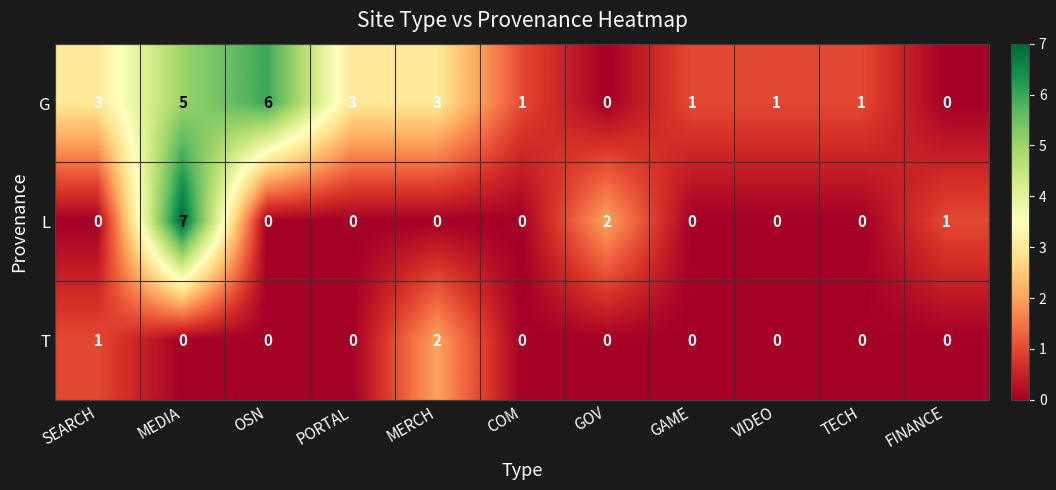

True or false: T has a value of -1 at MEDIA.

False